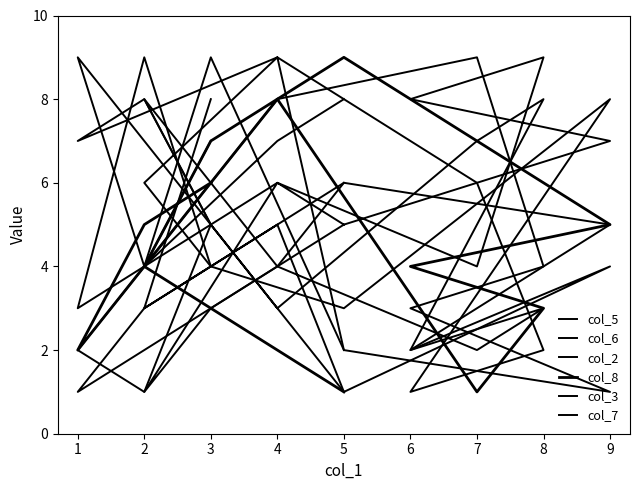

The value of col_7 at 9 is 5. True or false?

True